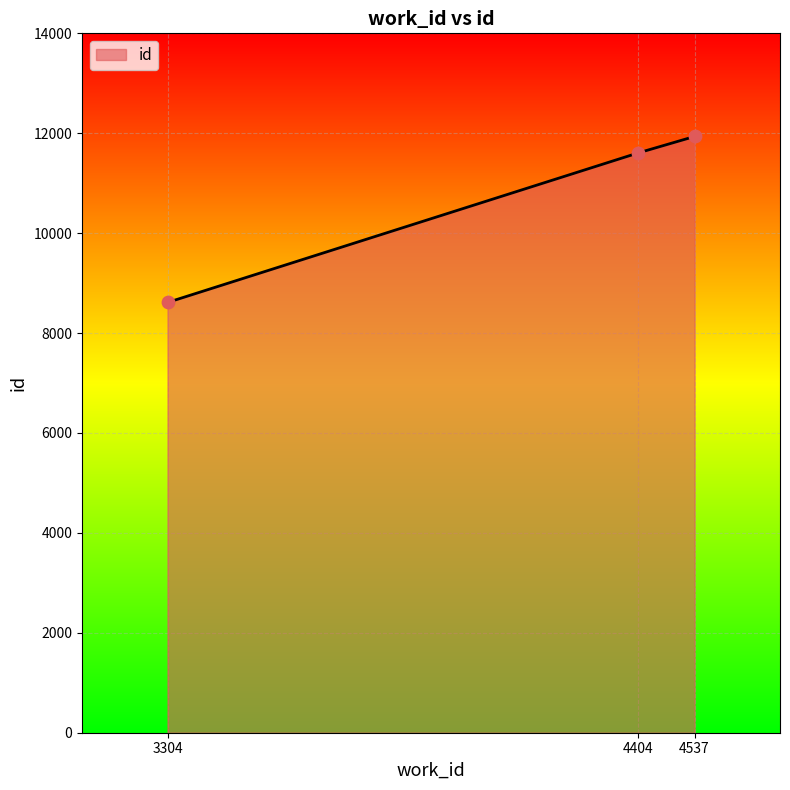

What is the change in value from 3304 to 4537?

+3322